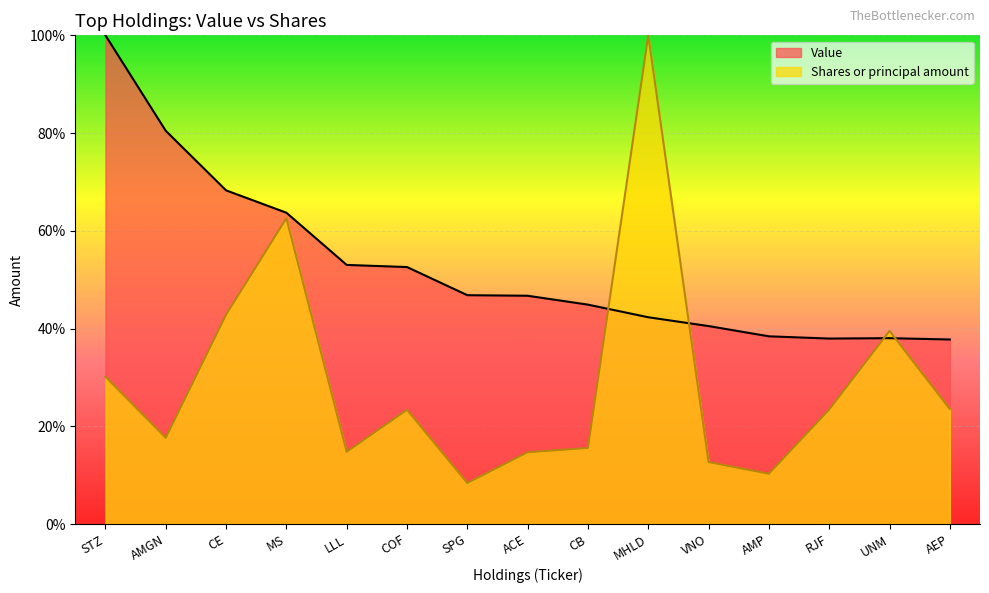

What is the label of the 3rd point from the right?

RJF